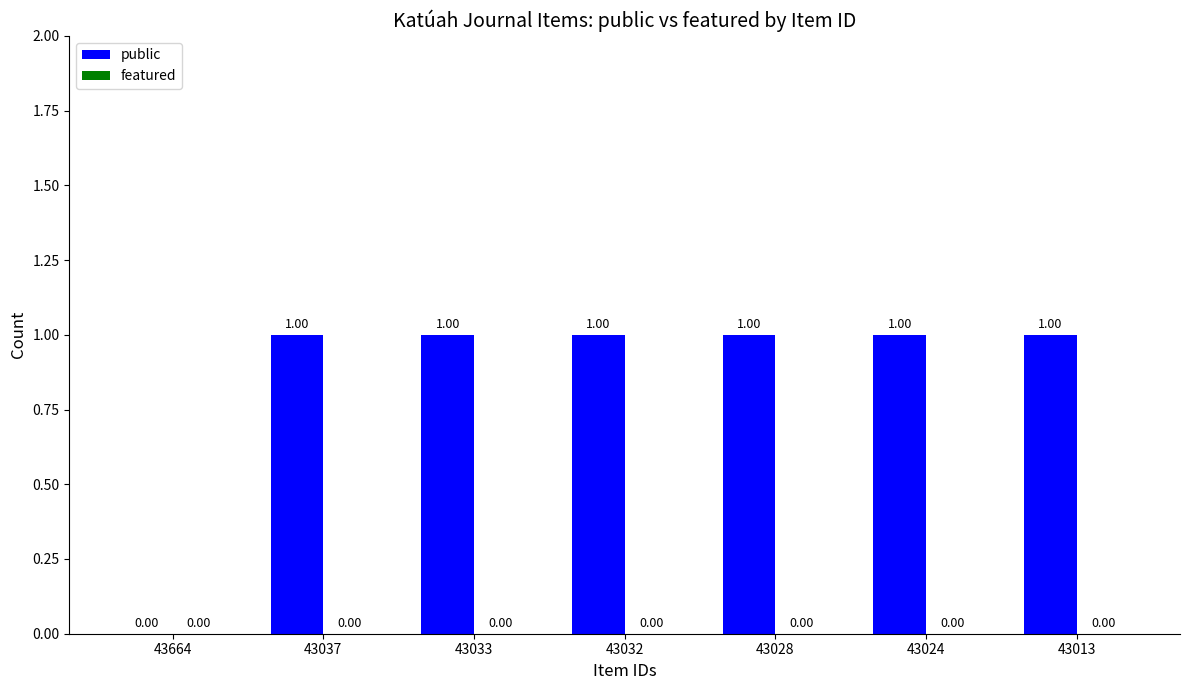

What is the change in value from 43664 to 43024?

+1